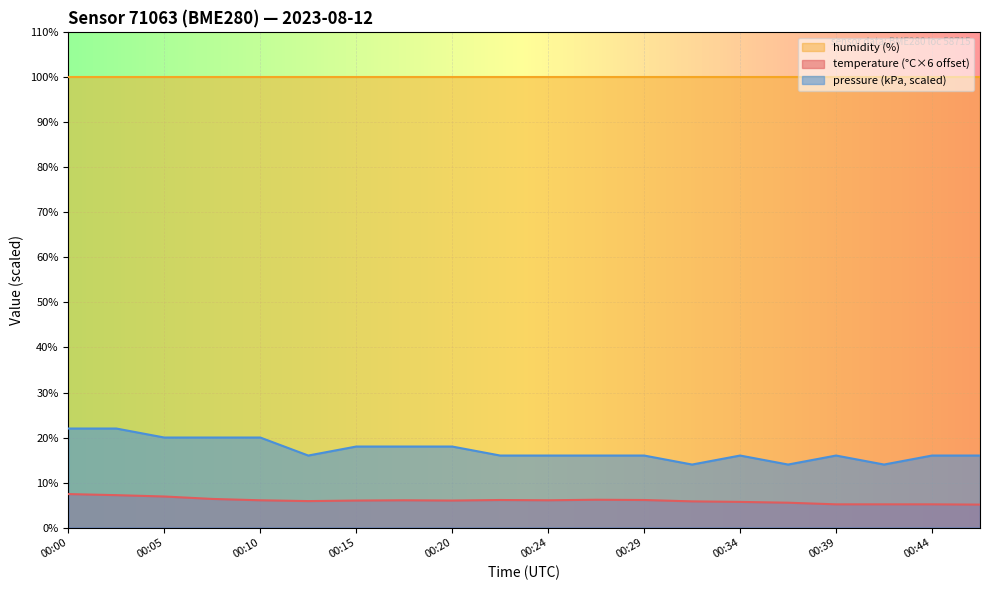

Which has a higher value, 00:00 or 00:22?

00:00